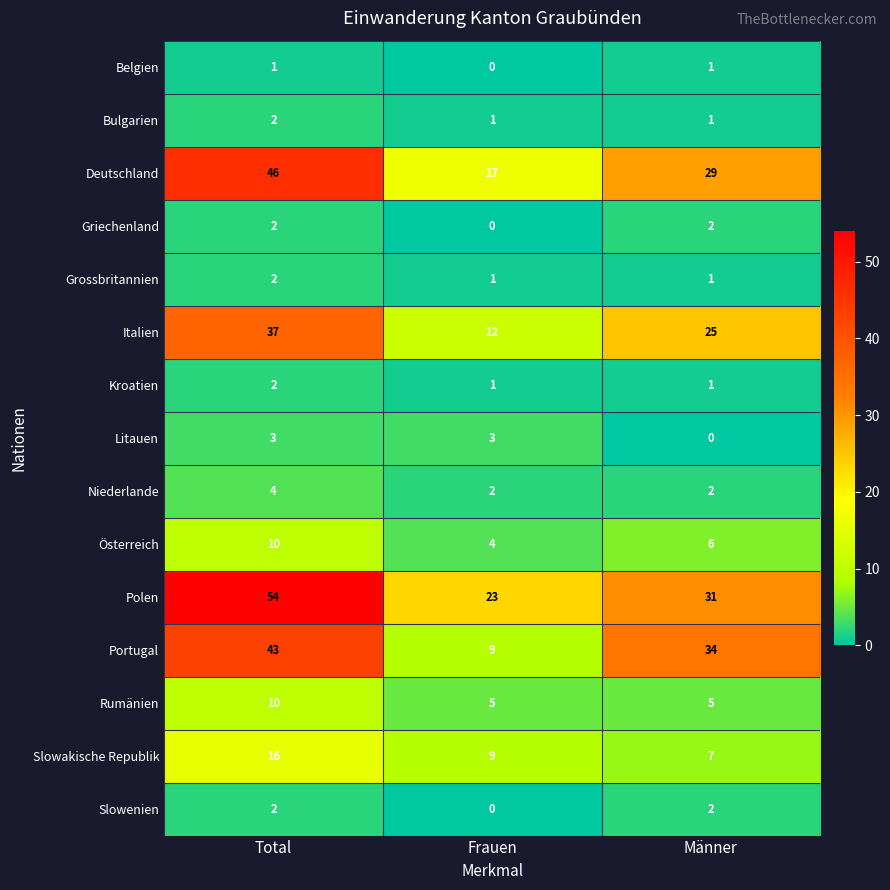

What is the total value across all series at Frauen?

87